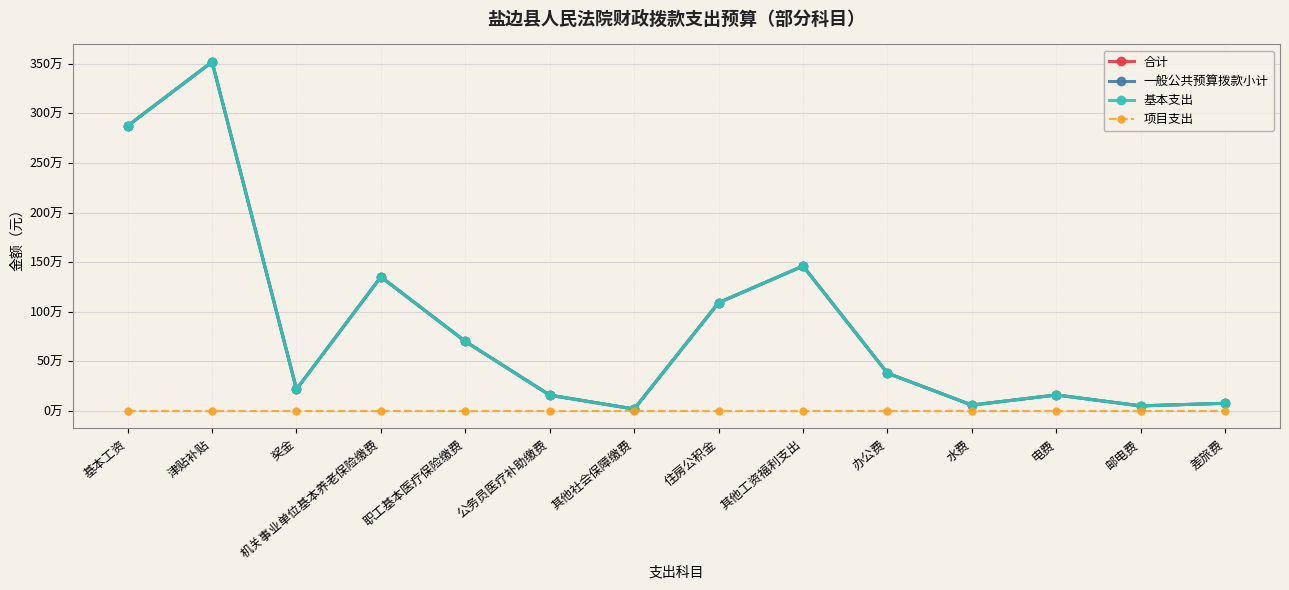

True or false: 项目支出 has a value of 0.0 at 水费.

True